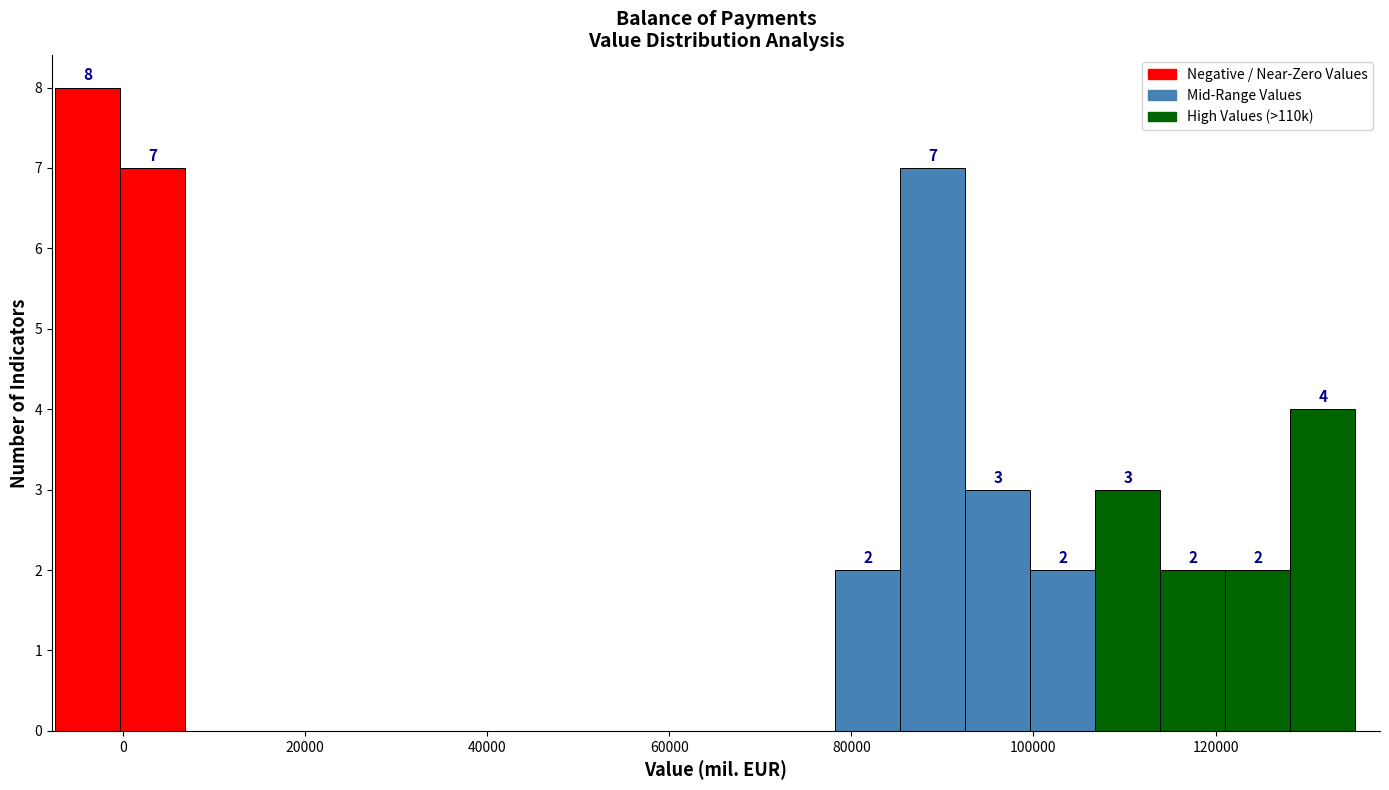

Read against the x-axis, roughly where is the centre of the tallest bar?

-4000